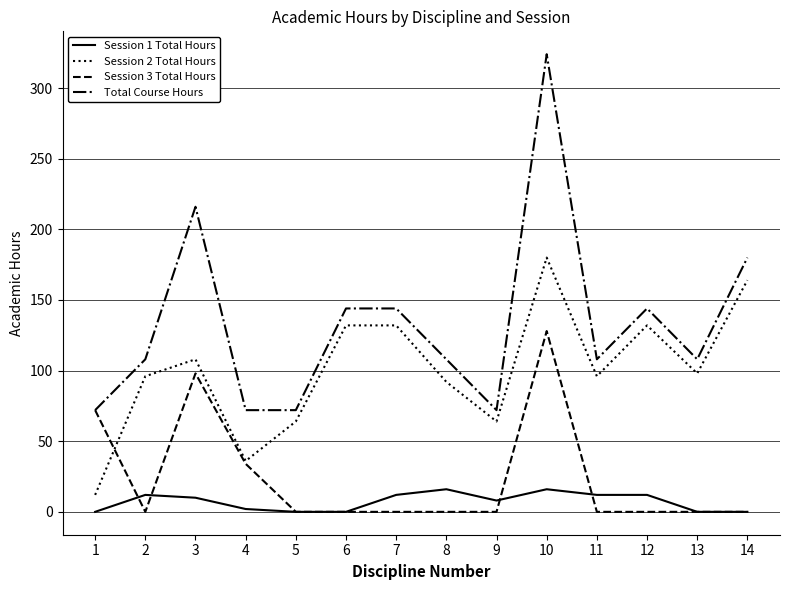

What is the difference between the maximum and minimum values in the Session 1 Total Hours series?

16